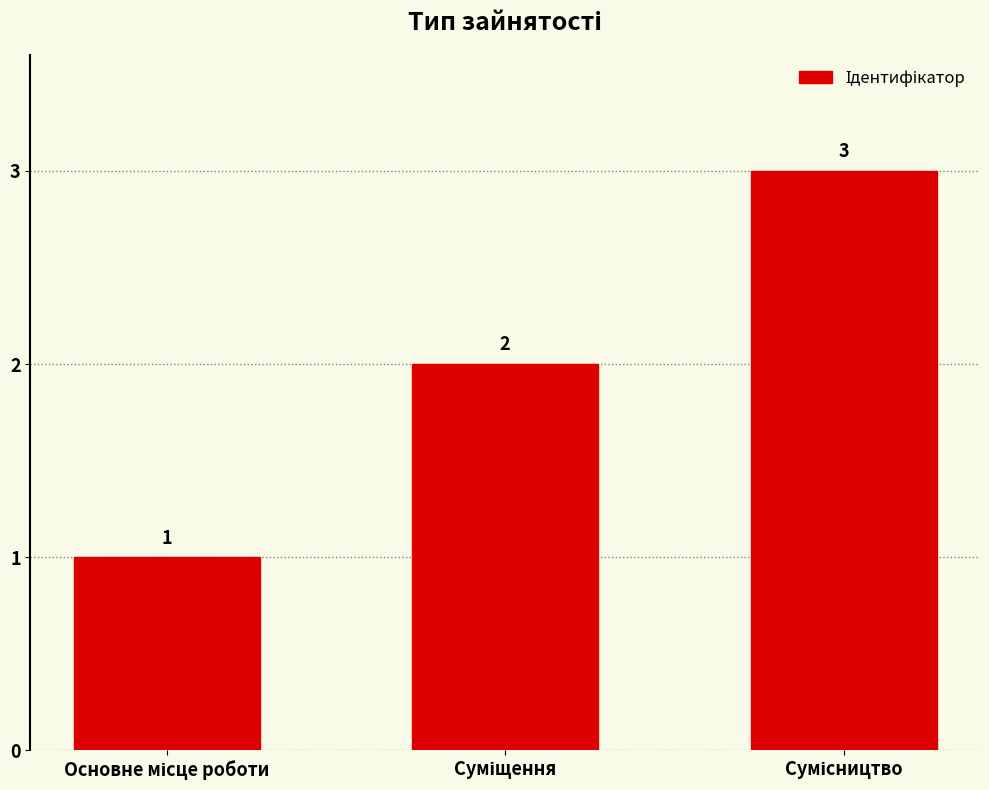

Reading left to right, what are all the values shown in this chart?

1	2	3